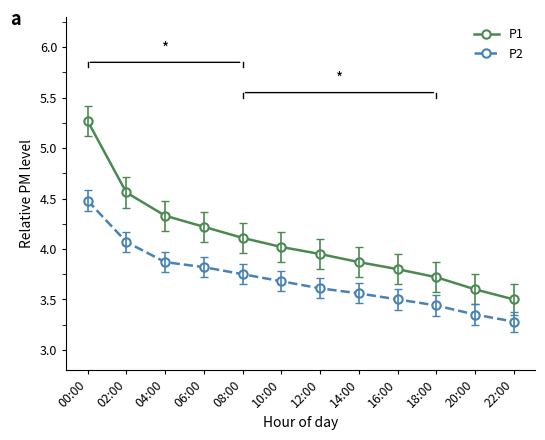

Is it true that P2 equals 5.9 at 08:00?

False